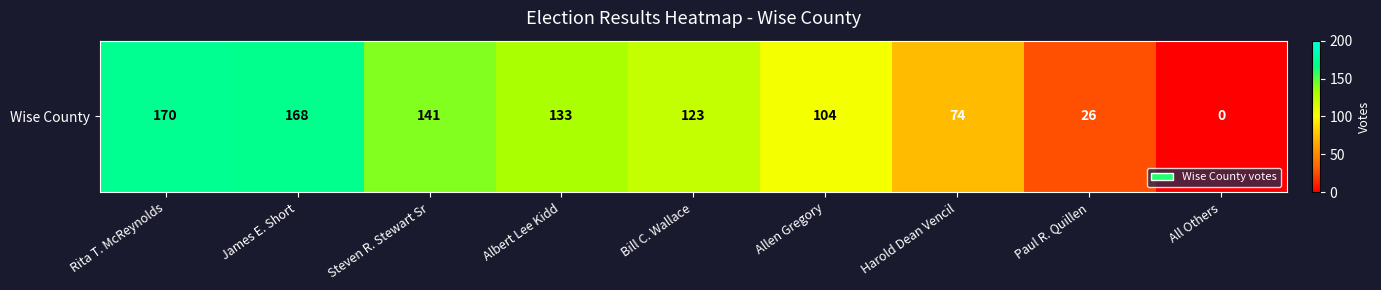

At which label does the data first exceed 123?

Rita T. McReynolds